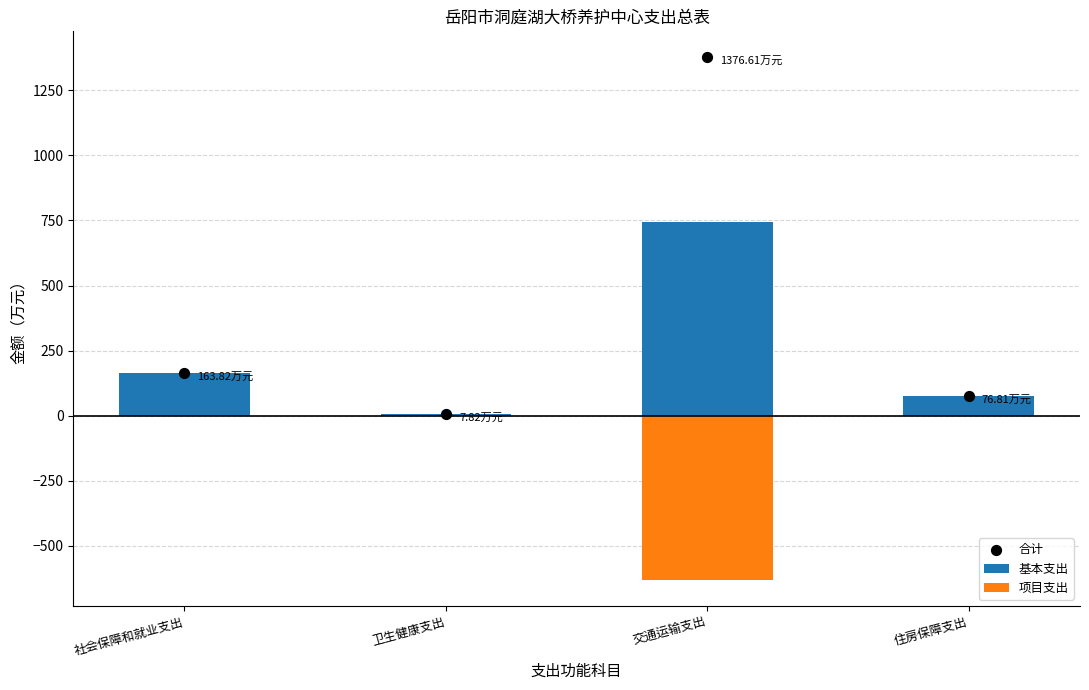

What is the total value across all series at 社会保障和就业支出?

327.6